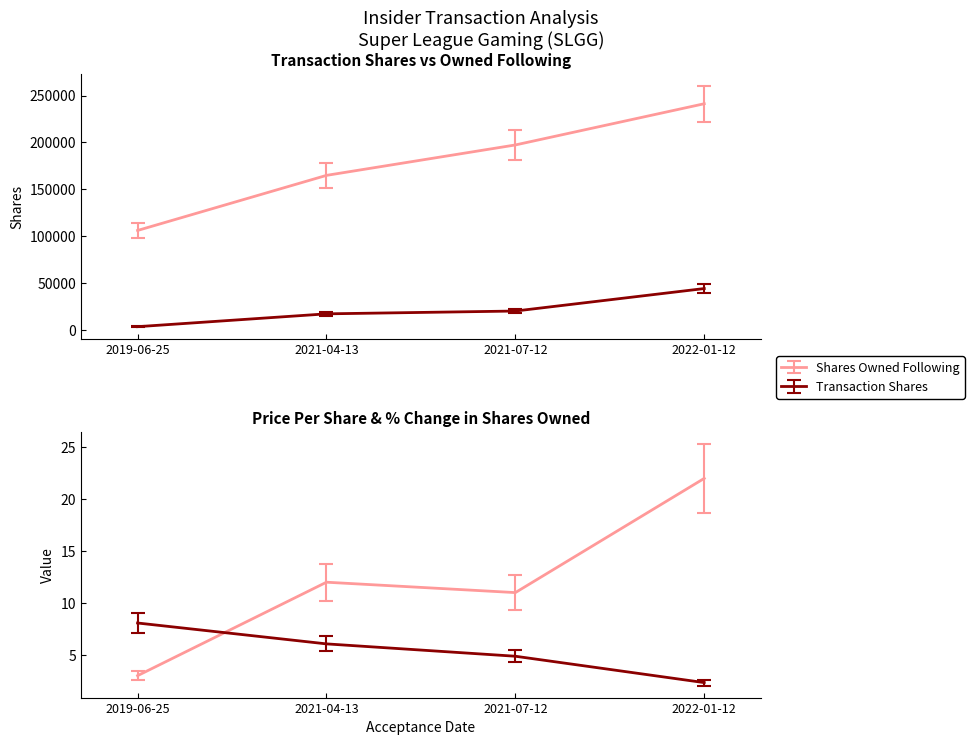

Is it true that sharesOwnedFollowingTransaction equals 87504.5 at 2021-07-12?

False